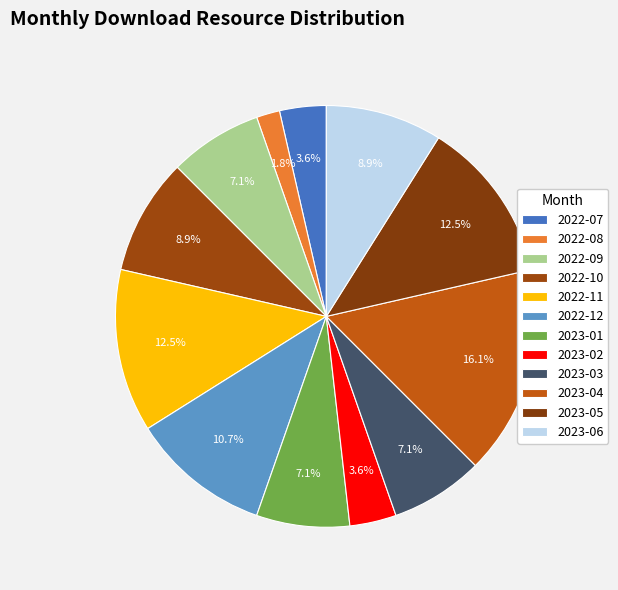

Count the number of slices in the pie.

12